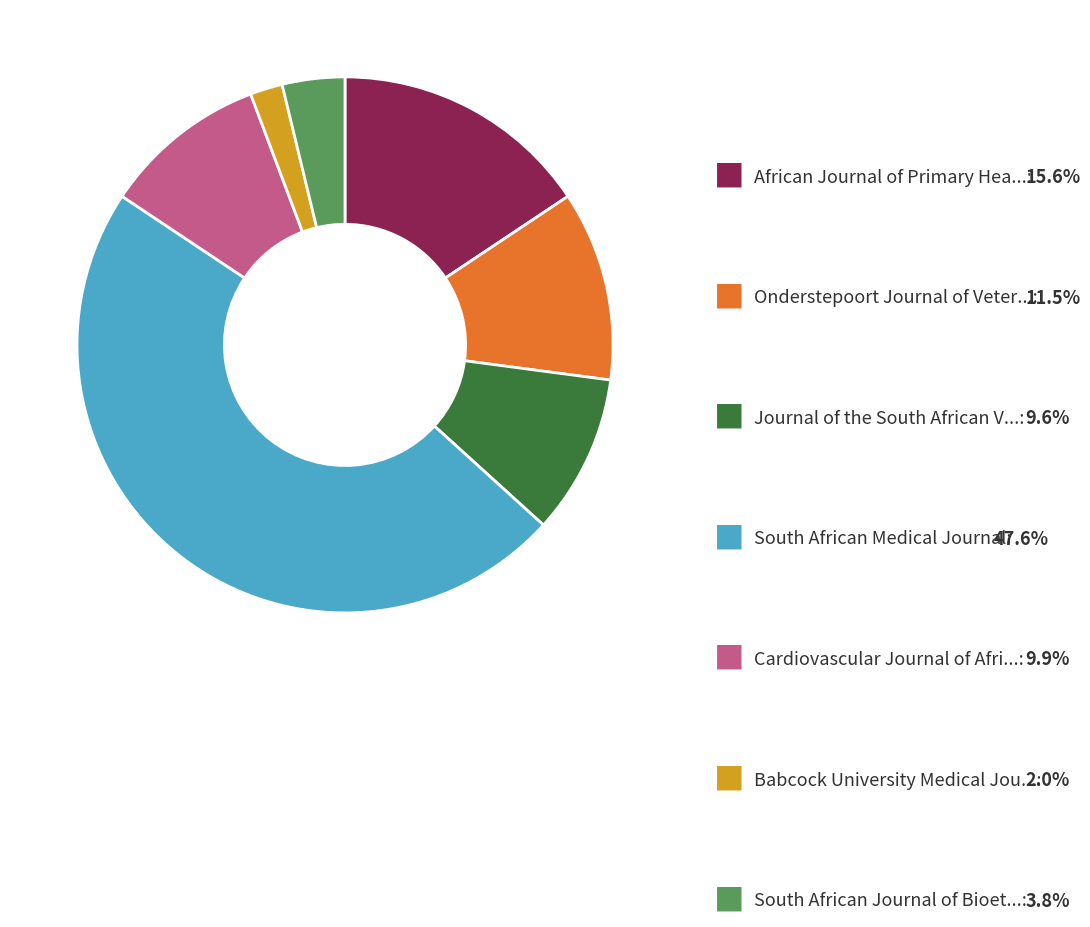

Is there any slice that represents more than half of the pie?

No